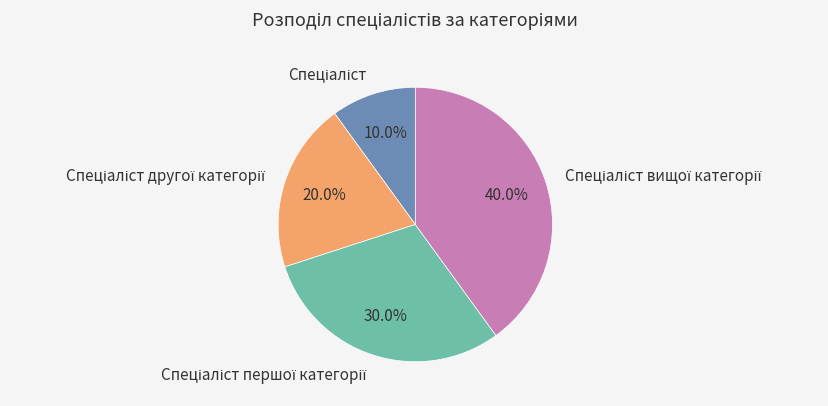

Does any single category account for the majority?

No